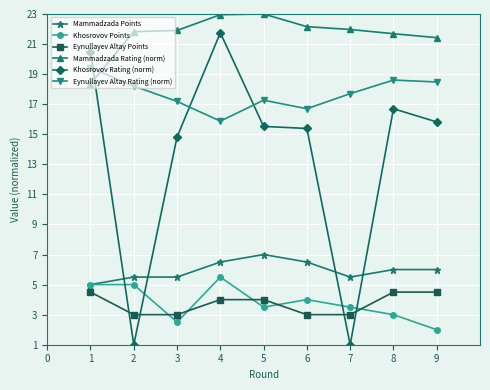

At which category does Eynullayev Altay Rating (norm) reach its first local valley?

4